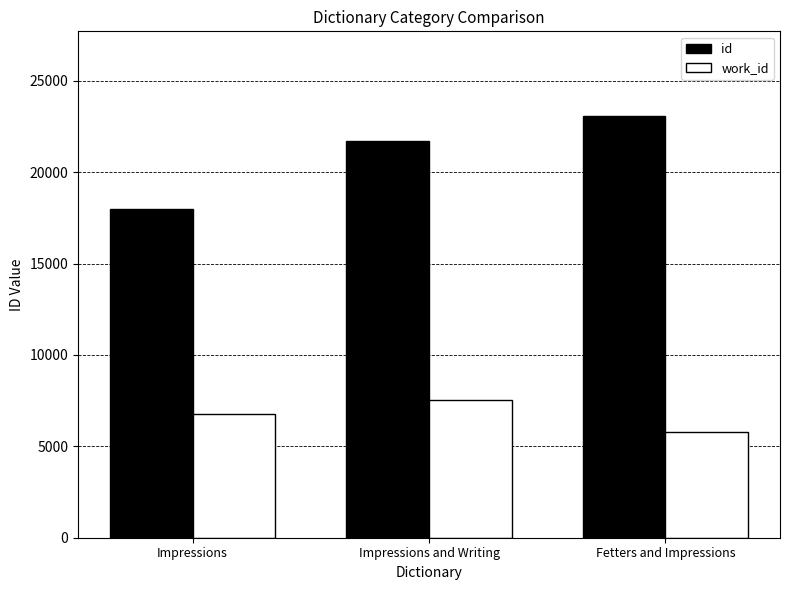

How many distinct data groups are displayed?

2